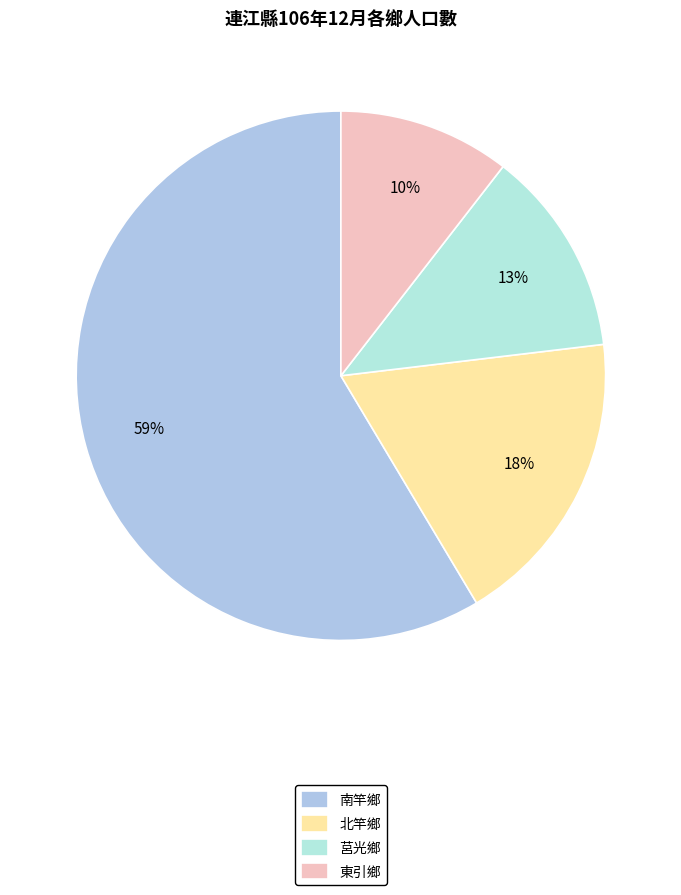

How many slices are in this pie chart?

4